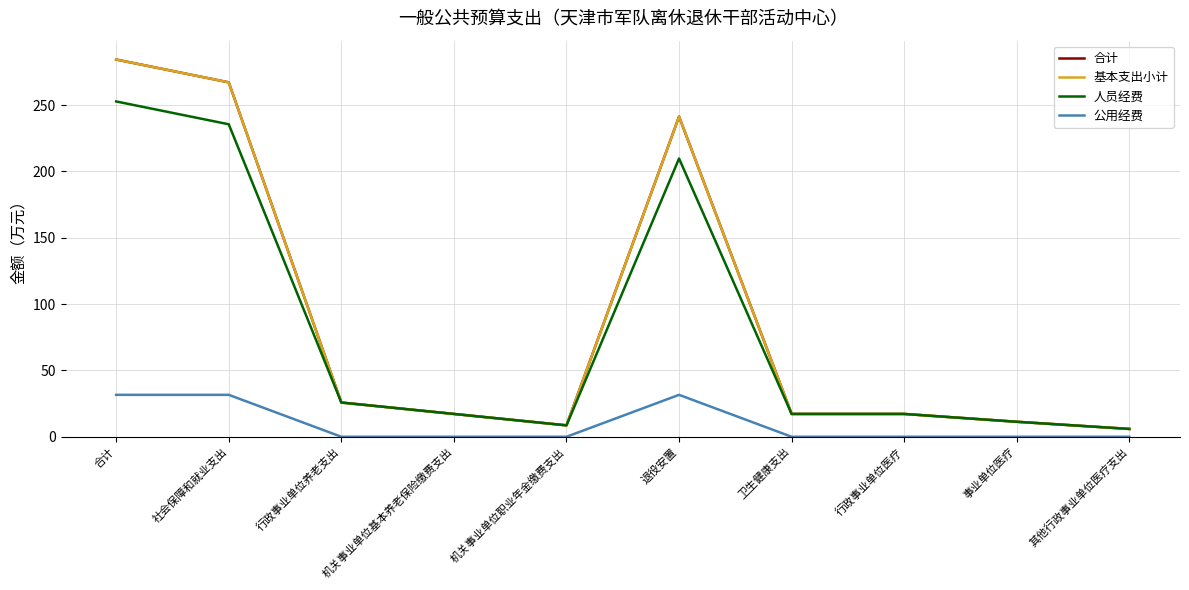

What is the label of the 7th point from the right?

机关事业单位基本养老保险缴费支出